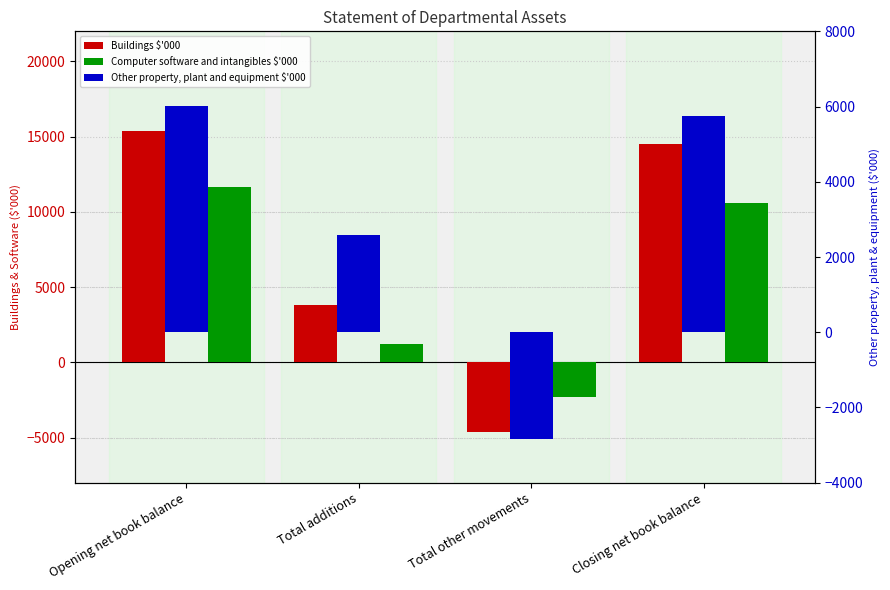

How many bars are there in total?

12